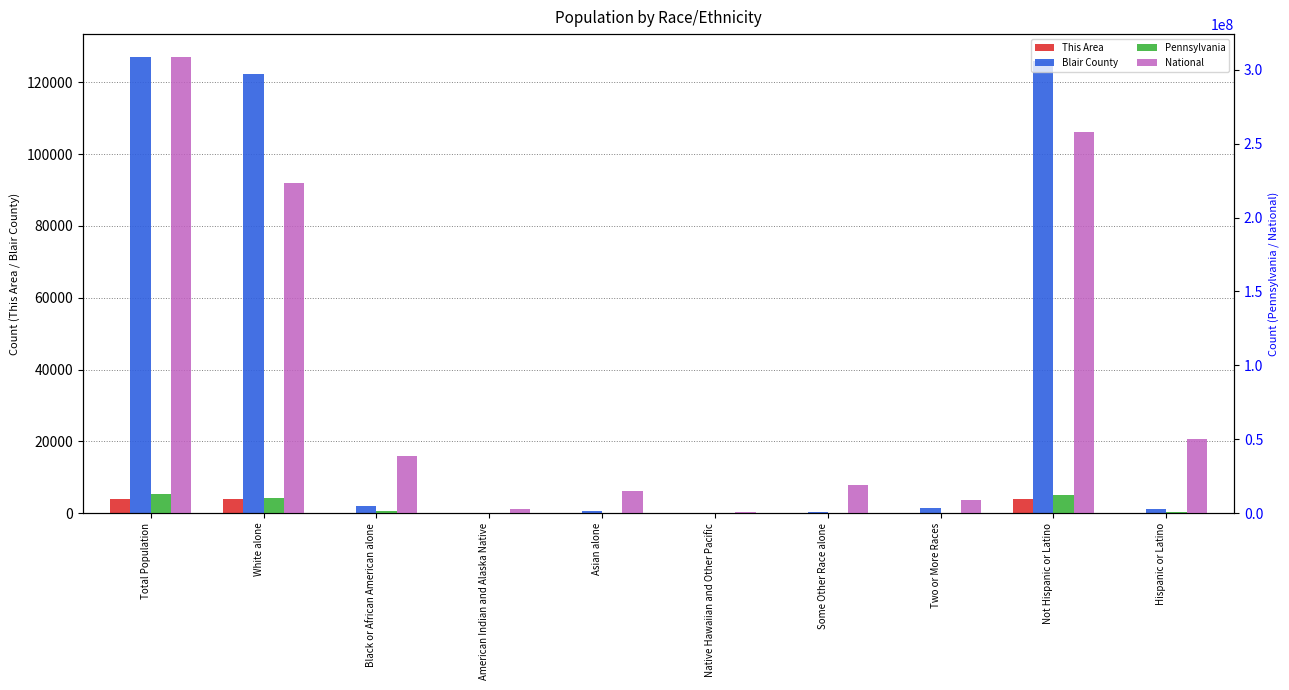

List the labels in order of National value, smallest first.

Native Hawaiian and Other Pacific, American Indian and Alaska Native, Two or More Races, Asian alone, Some Other Race alone, Black or African American alone, Hispanic or Latino, White alone, Not Hispanic or Latino, Total Population